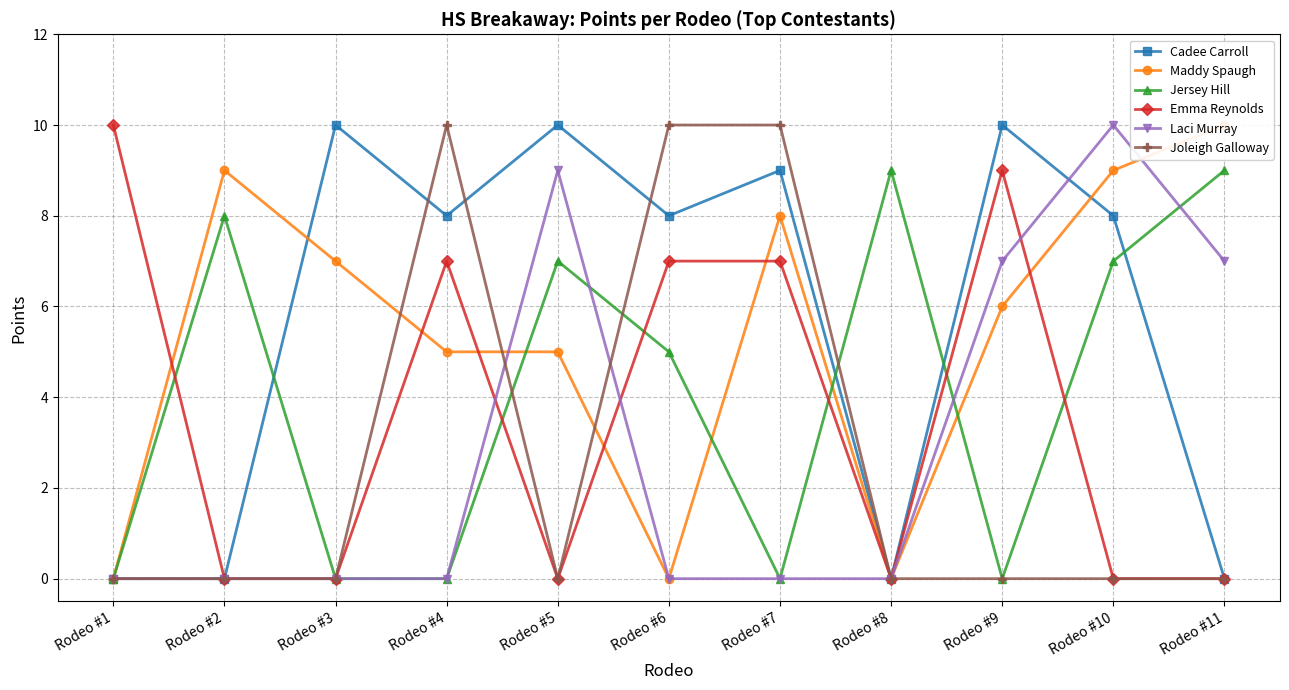

Is the value of Maddy Spaugh at Rodeo #10 greater than the value of Jersey Hill at Rodeo #11?

No